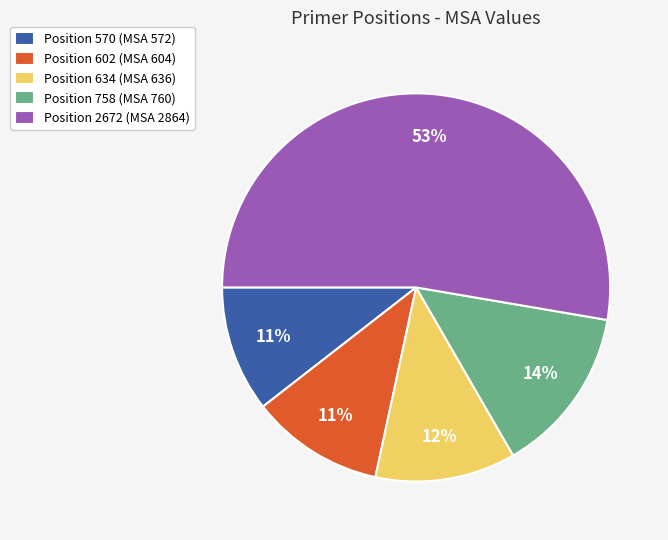

Count the number of slices in the pie.

5